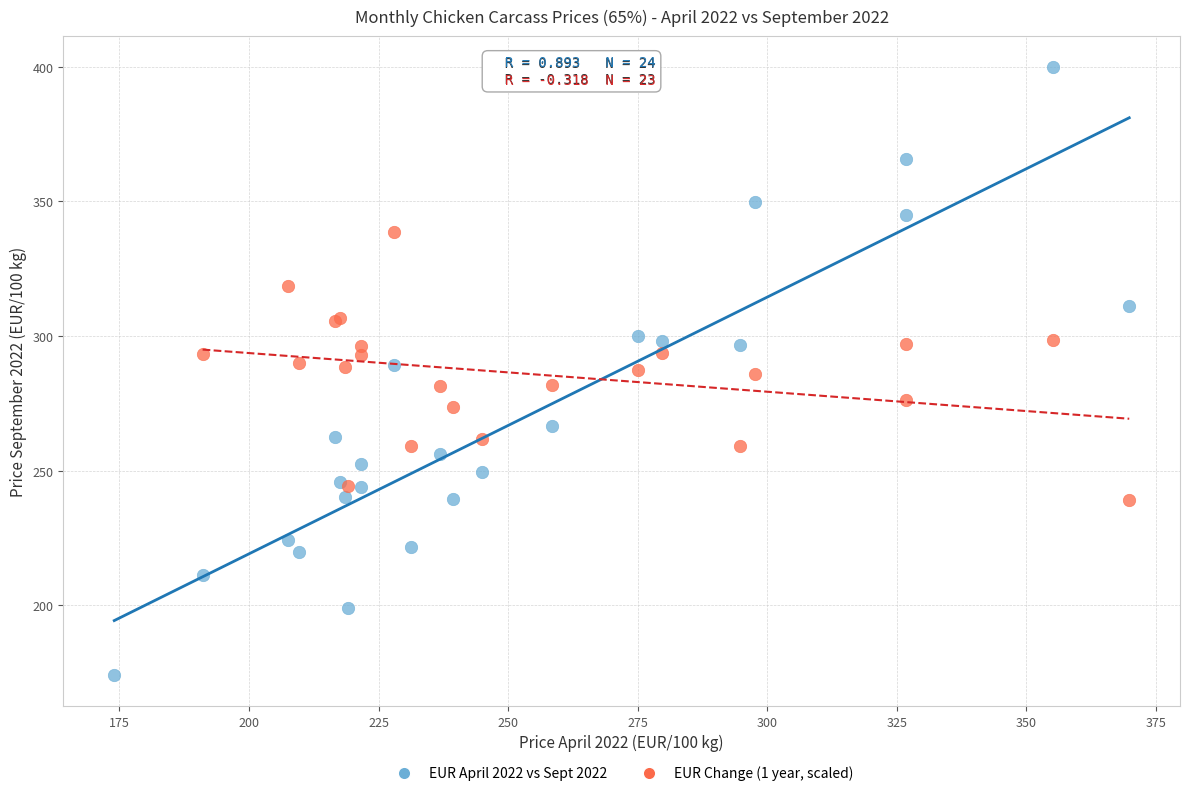

Which series has the widest spread of Y values?

EUR April 2022 vs Sept 2022